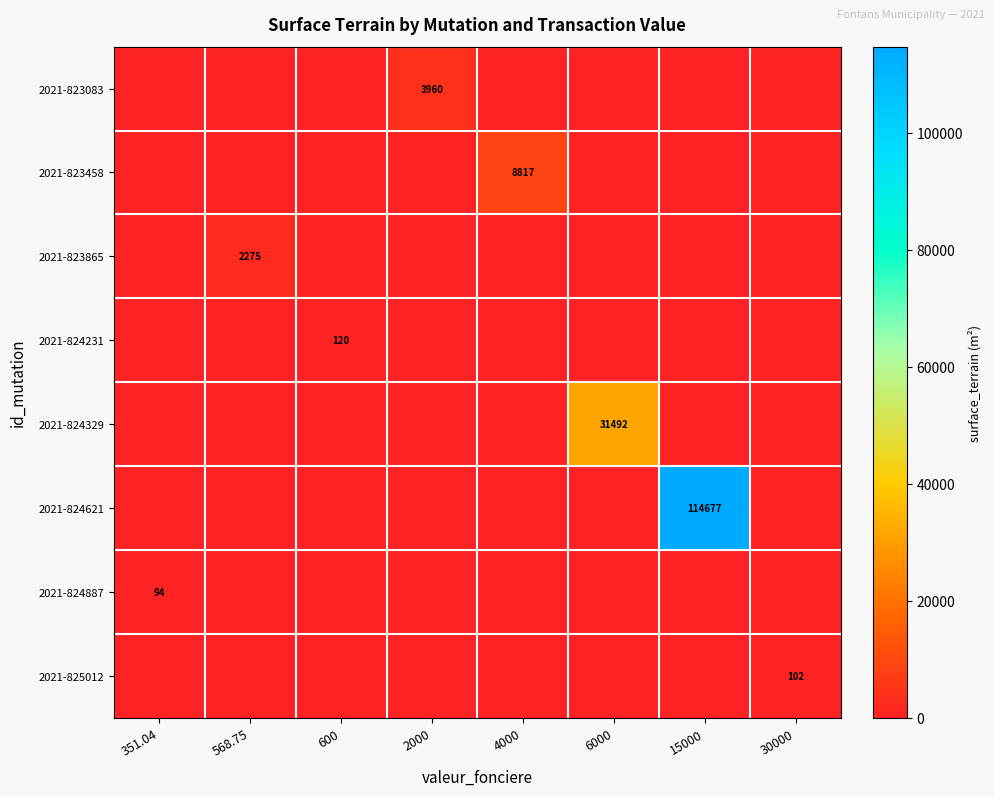

Rank the series by their maximum value, from lowest to highest.

2021-824887, 2021-825012, 2021-824231, 2021-823865, 2021-823083, 2021-823458, 2021-824329, 2021-824621